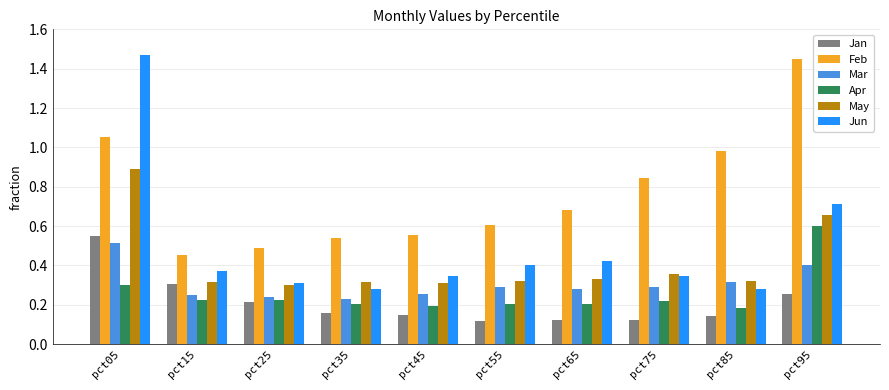

Which series has the largest total across all categories?

Feb